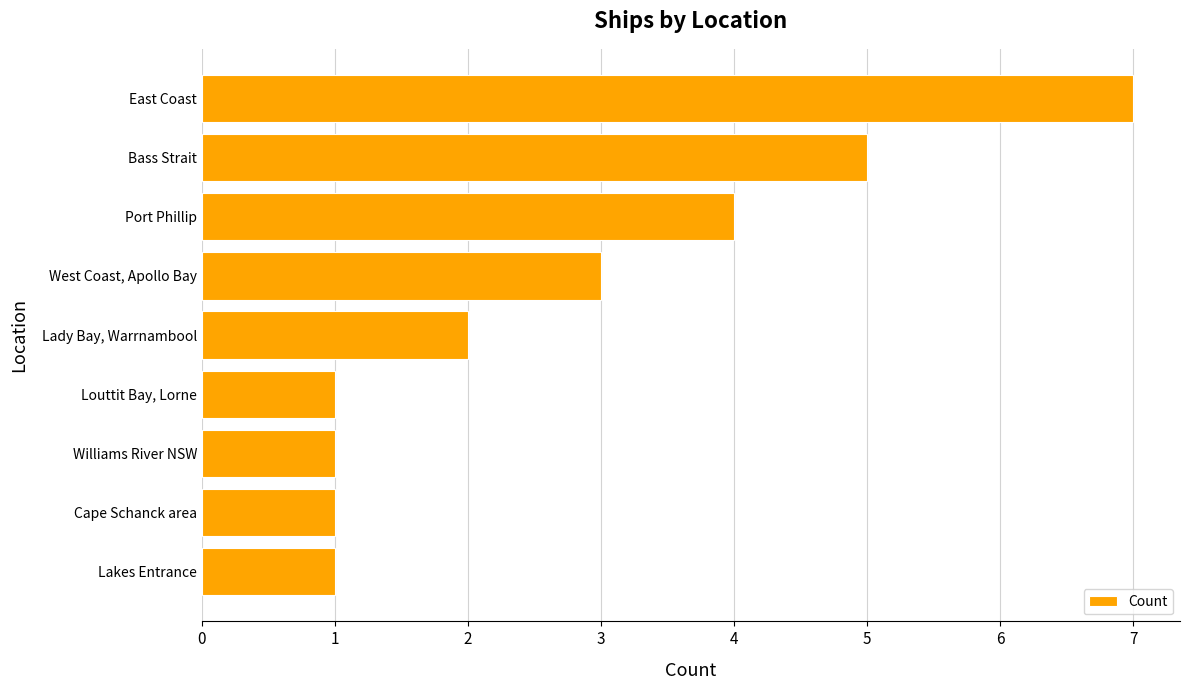

How many series are shown in this chart?

1